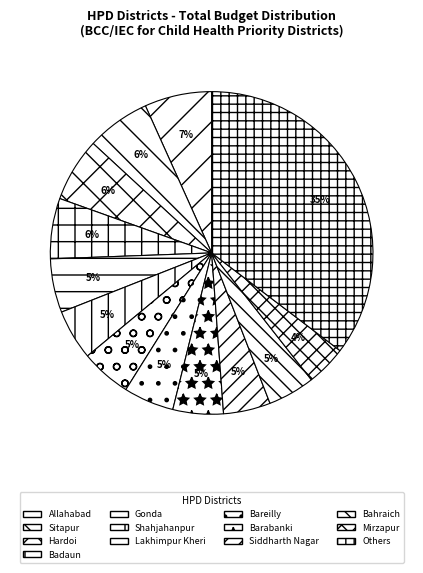

To the nearest percent, what portion does Siddharth Nagar represent?

5%